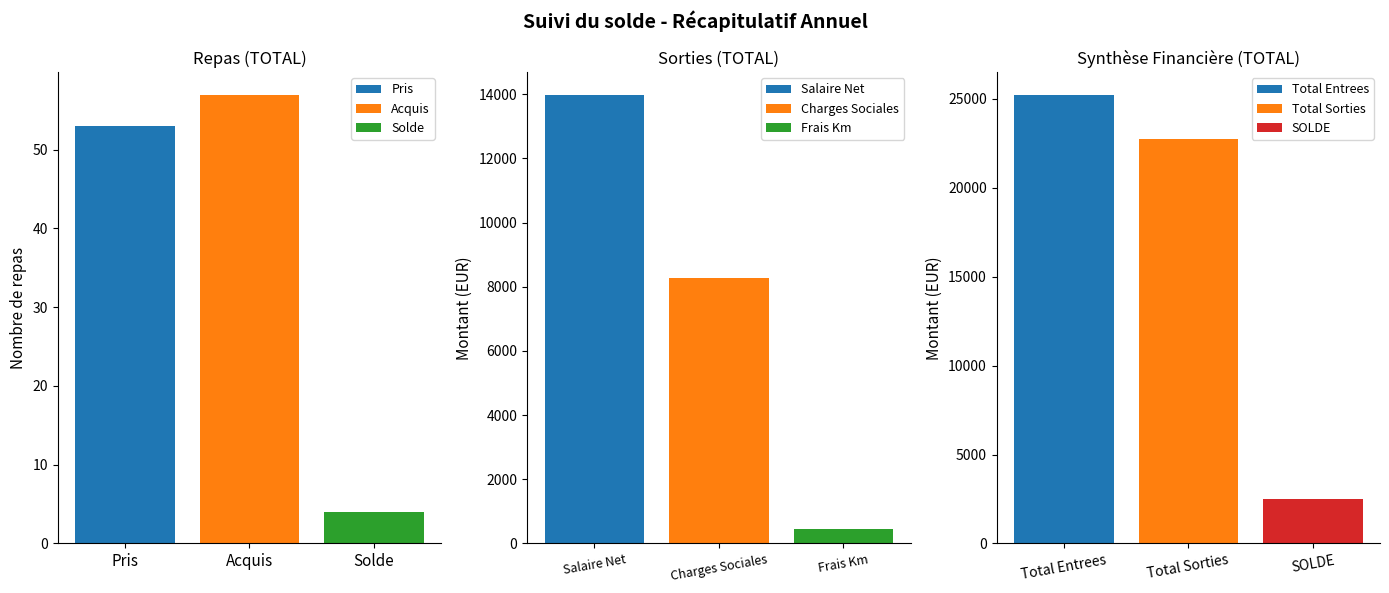

What is the maximum value shown in the chart?

25245.2